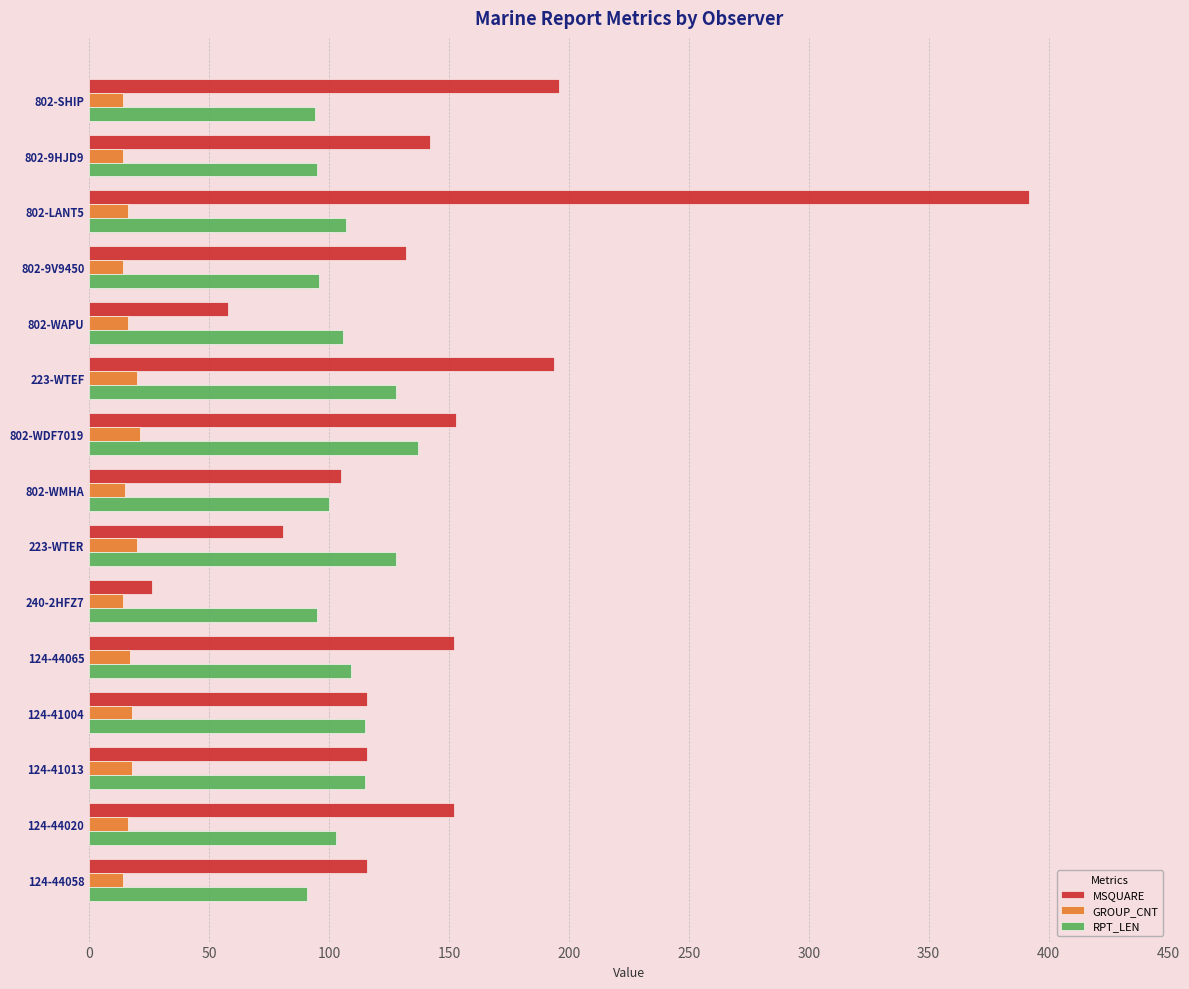

What is the sum of all MSQUARE values?

2131